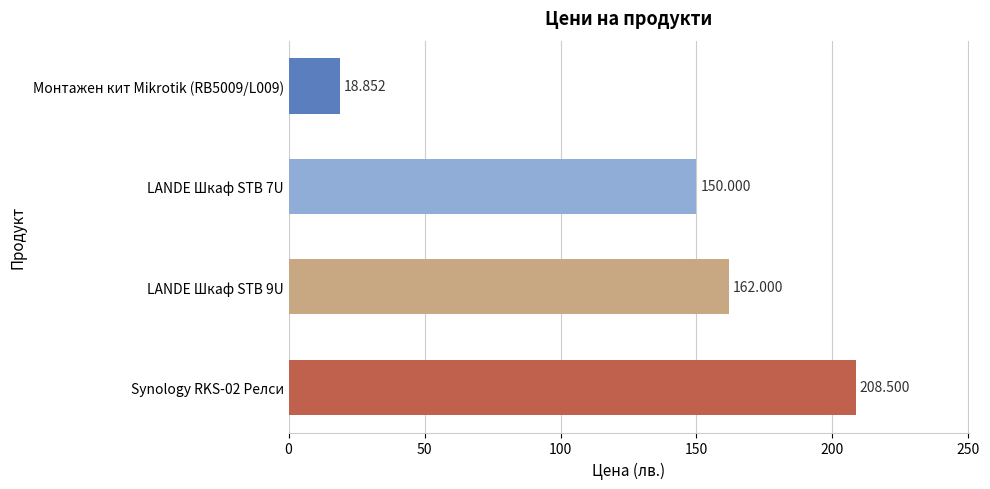

Which label corresponds to the largest value in the chart?

Synology RKS-02 Релси